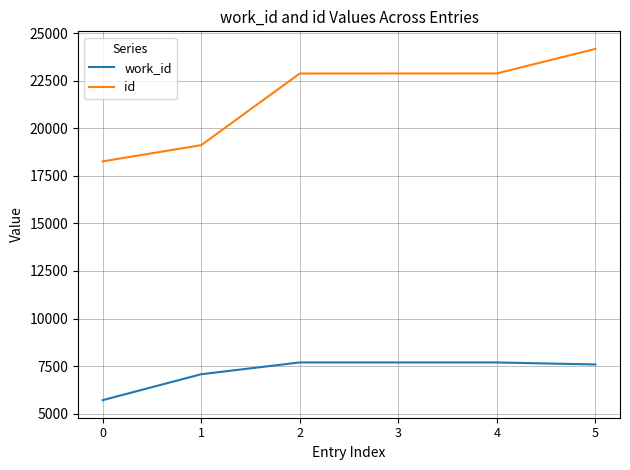

What is the difference between the highest and lowest values at 4?

15187